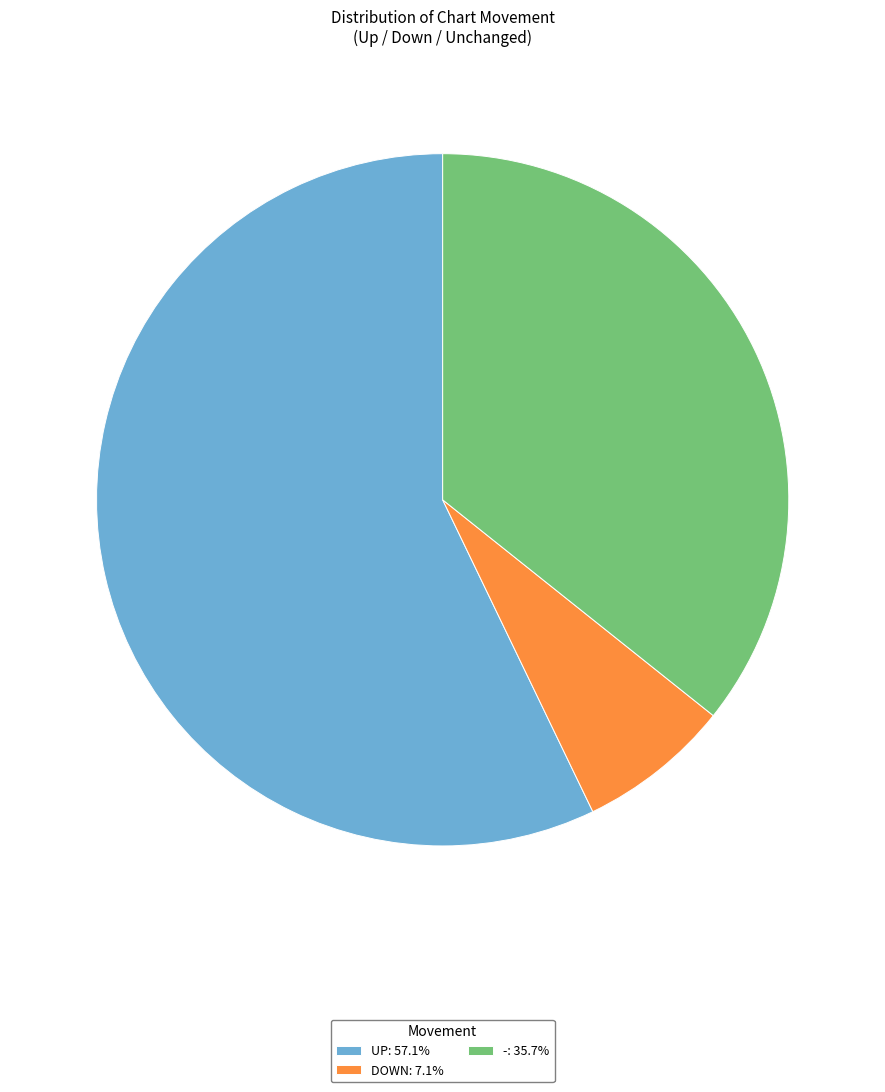

Is the sum of DOWN: 7.1% and UP: 57.1% greater than half?

Yes